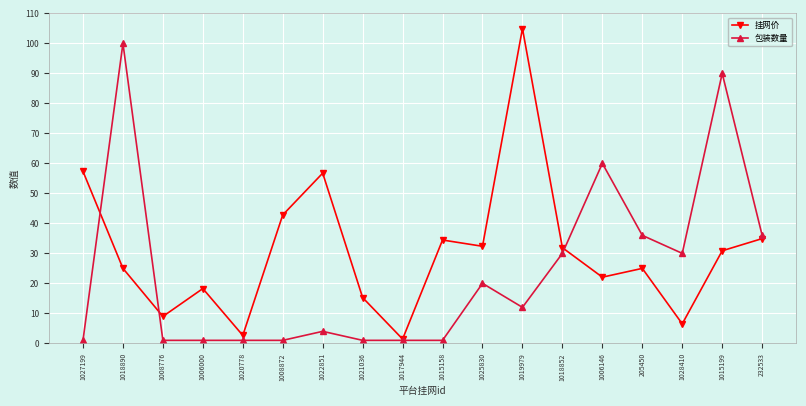

True or false: 挂网价 and 包装数量 cross at least once.

True